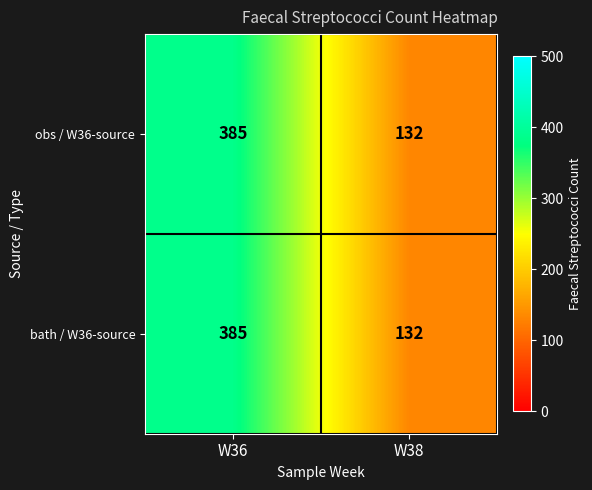

What is the difference between the maximum and minimum values in the bath / W36-source series?

253